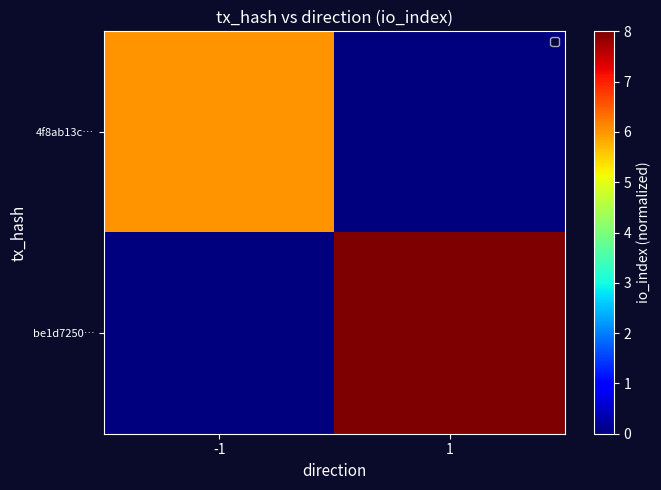

Rank the series by their average value, from highest to lowest.

be1d7250…, 4f8ab13c…